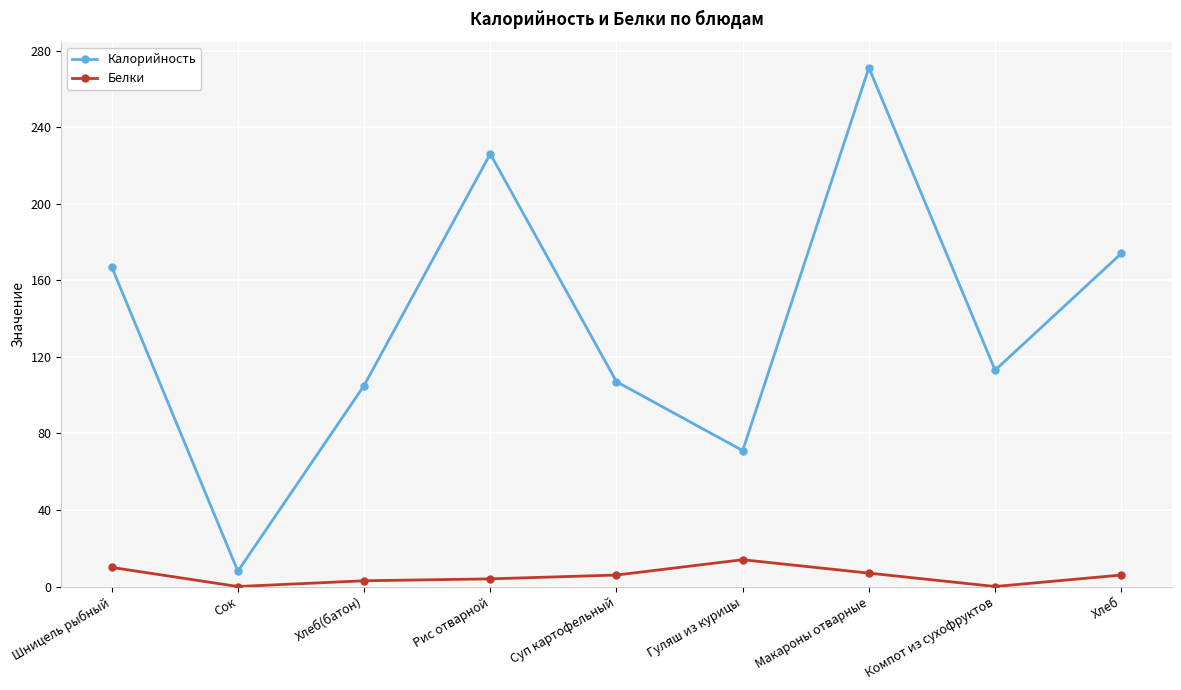

What are all the series names shown in the legend?

Калорийность, Белки